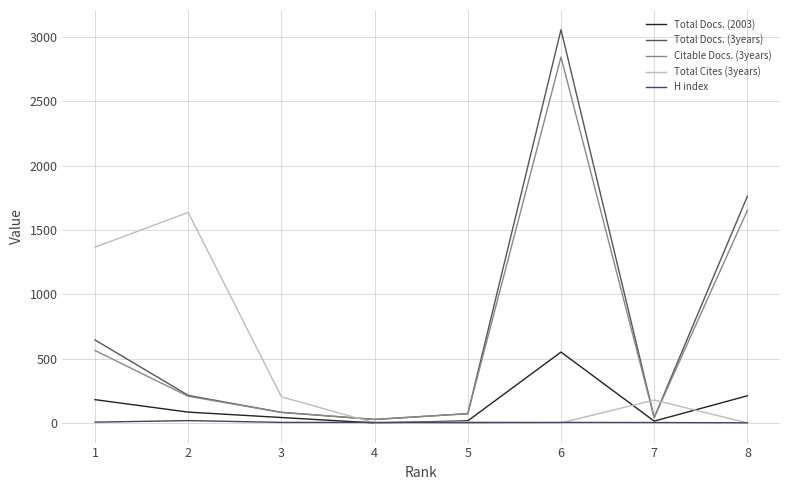

What is the total value across all series at 5?

170